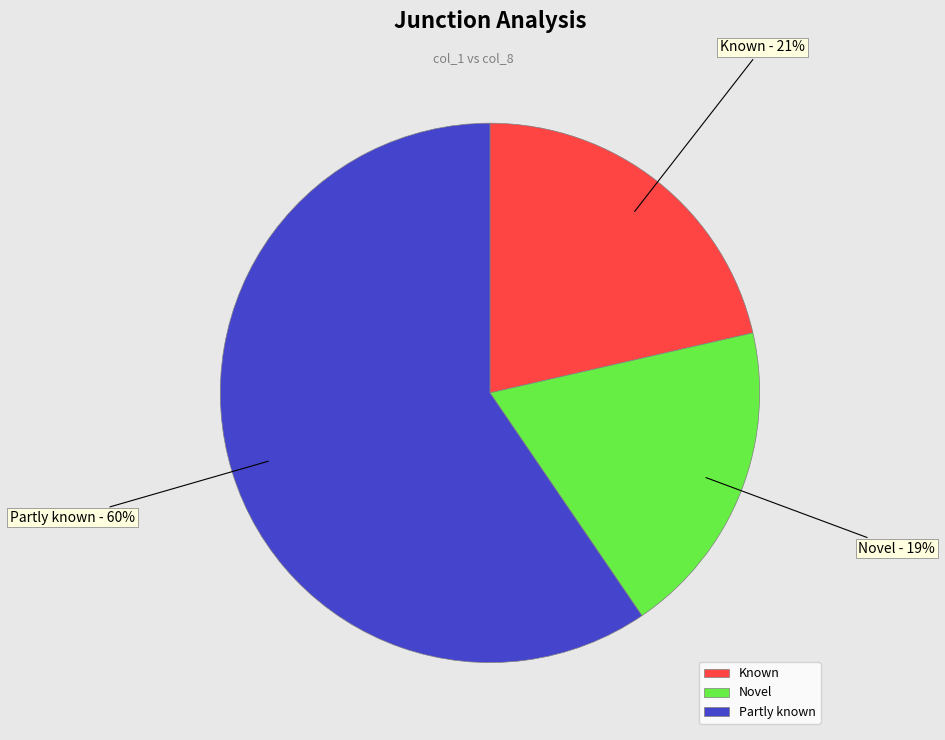

Is there any slice that represents more than half of the pie?

Yes